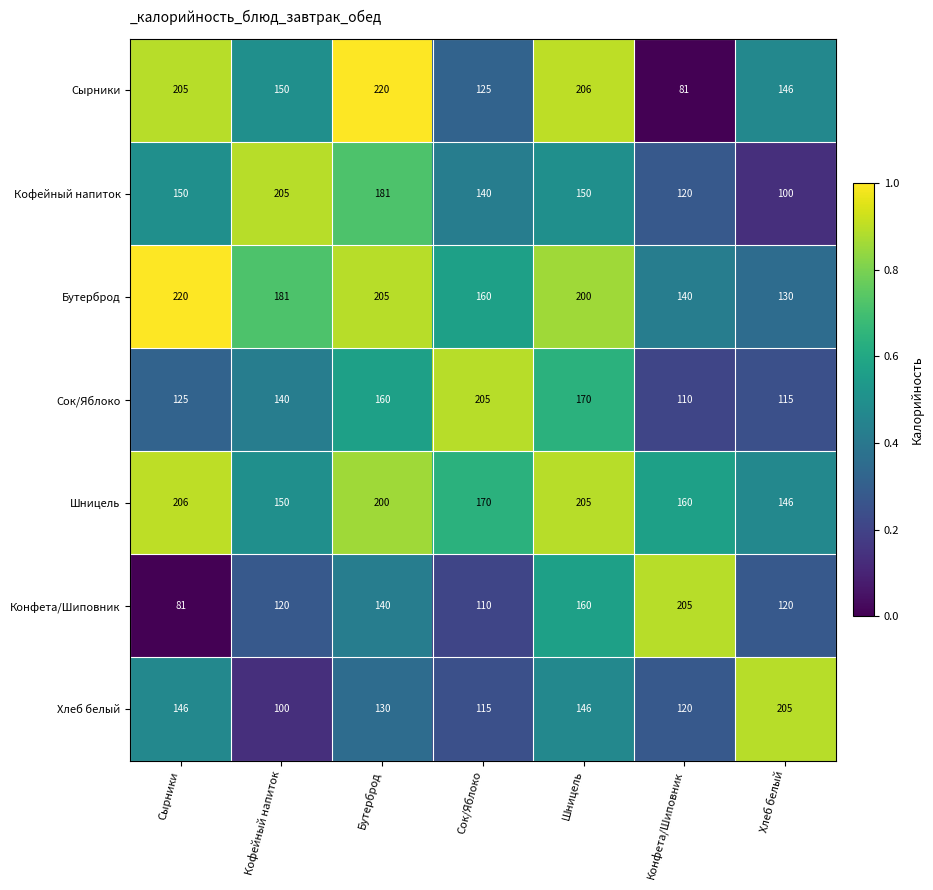

What is the spread (max minus min) of values at Сырники?

139